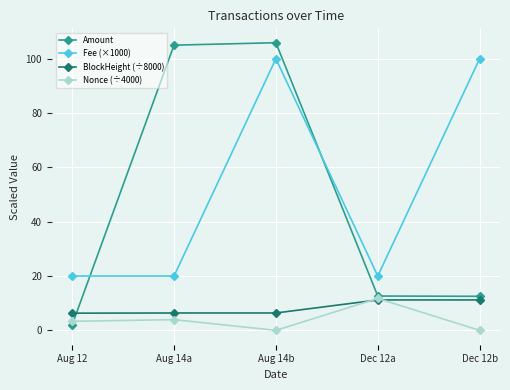

True or false: Fee (×1000) and BlockHeight (÷8000) intersect in this chart.

False